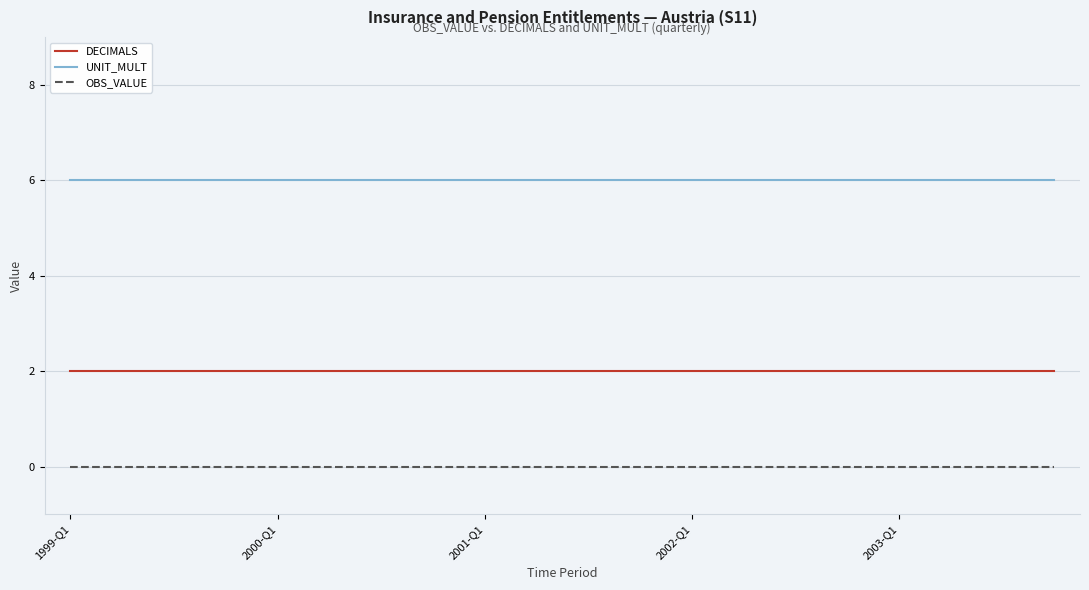

List the series in order of their peak value, highest first.

UNIT_MULT, DECIMALS, OBS_VALUE